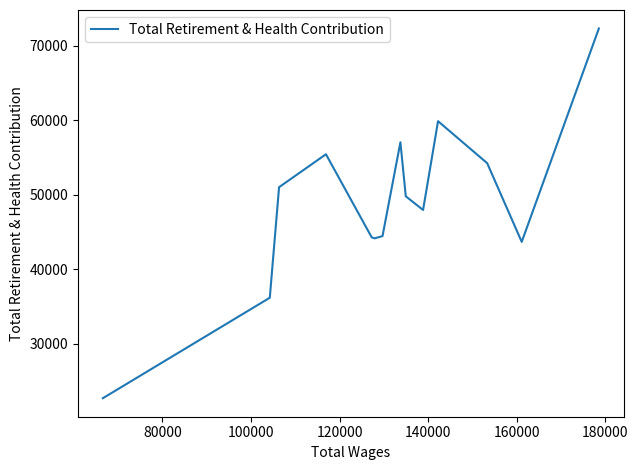

What is the difference between the maximum and minimum values?

49633